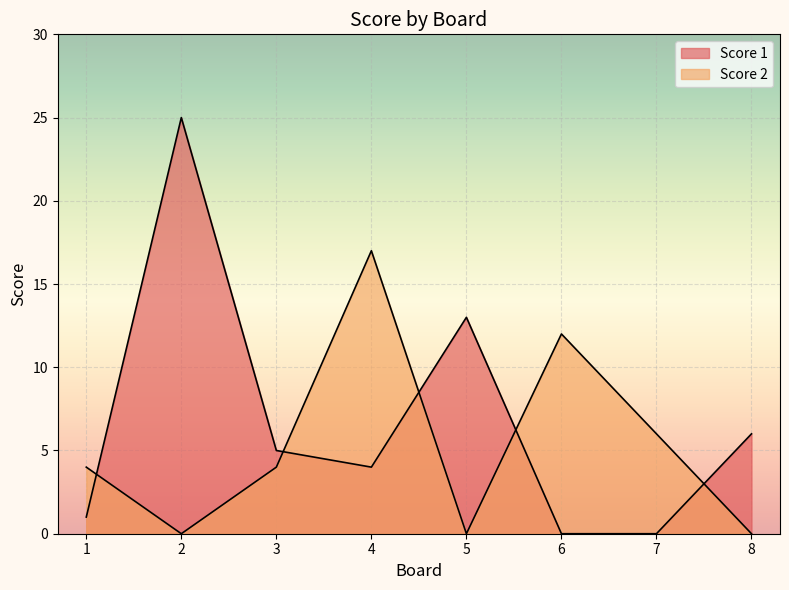

Where is Score 2 nearest to the value 8?

7